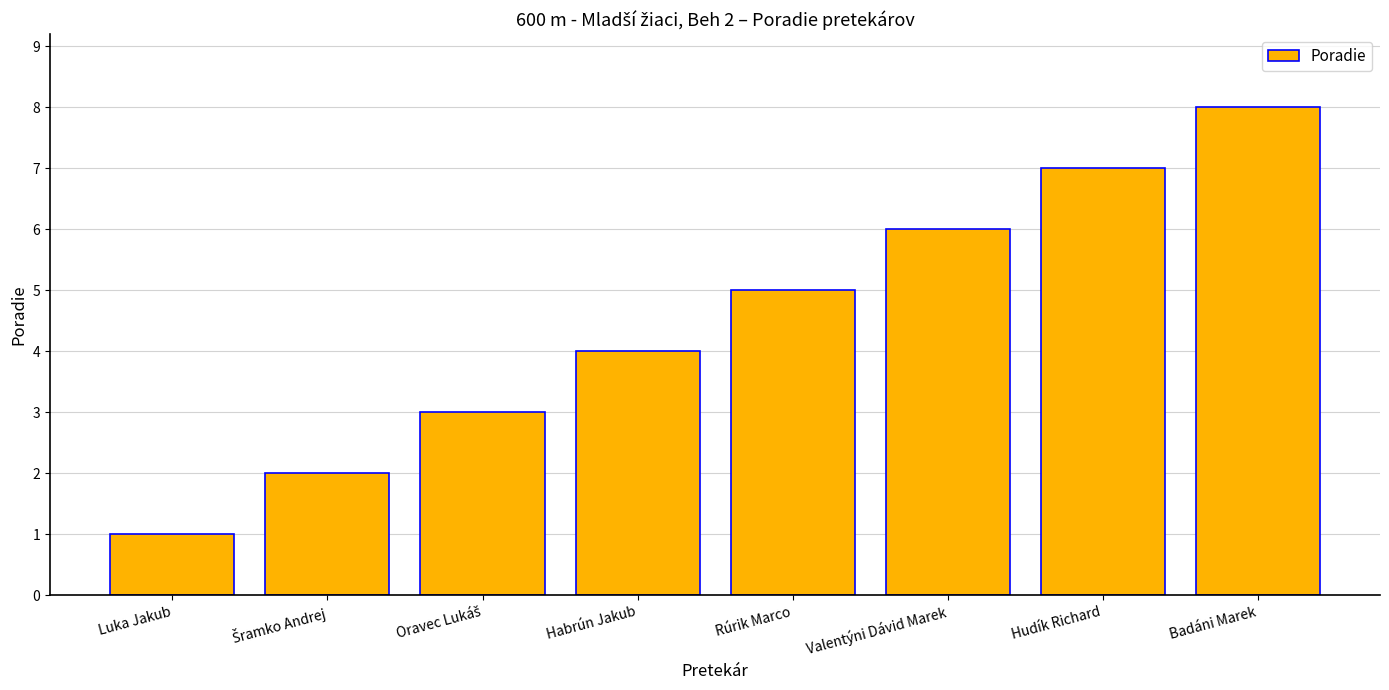

What is the maximum value shown in the chart?

8